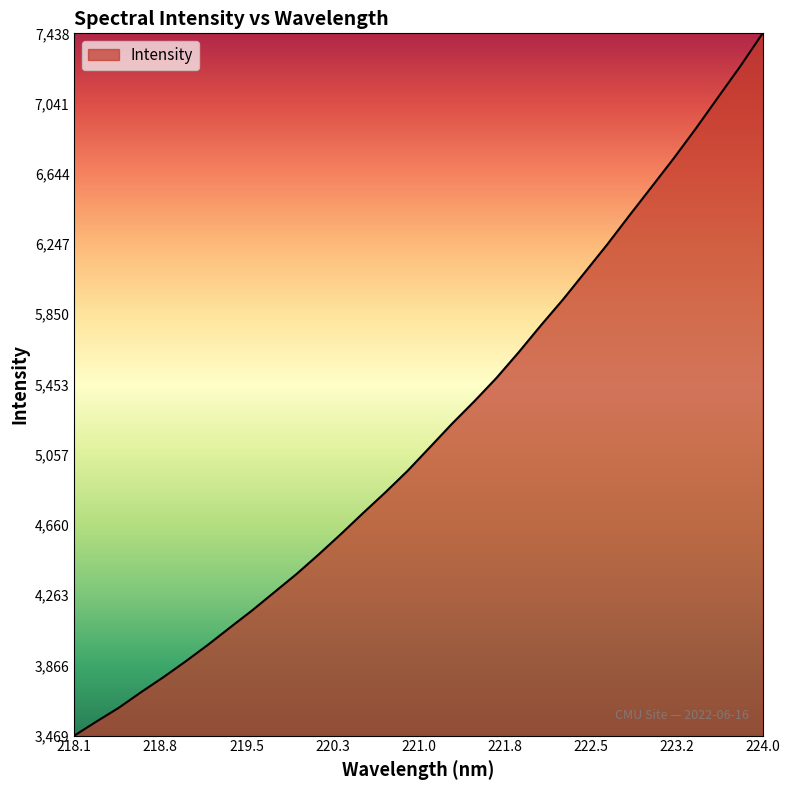

What is the difference between the maximum and minimum values?

3968.7